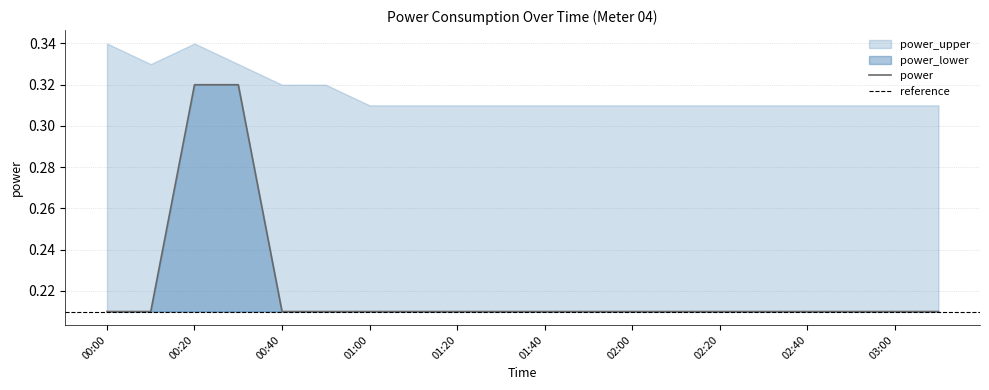

The power_upper series shows 0.3 at 01:40. True or false?

True